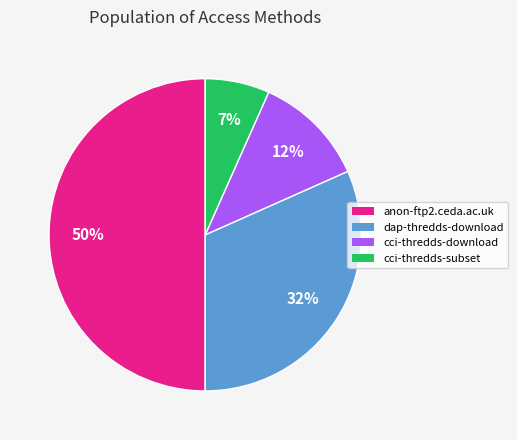

Is the sum of anon-ftp2.ceda.ac.uk and cci-thredds-subset greater than half?

Yes